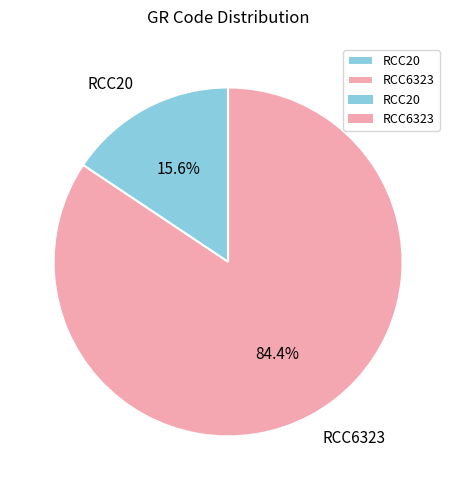

What percentage is the RCC6323 slice, to the nearest percent?

84%